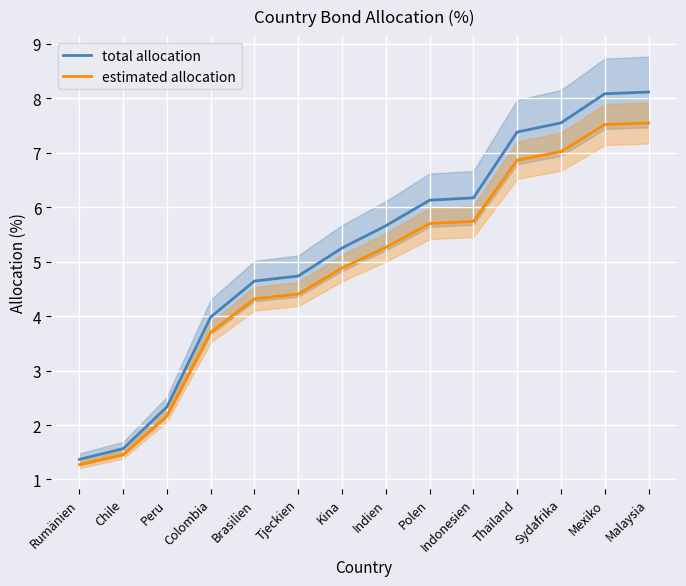

The value of estimated allocation at Kina is 4.9. True or false?

True